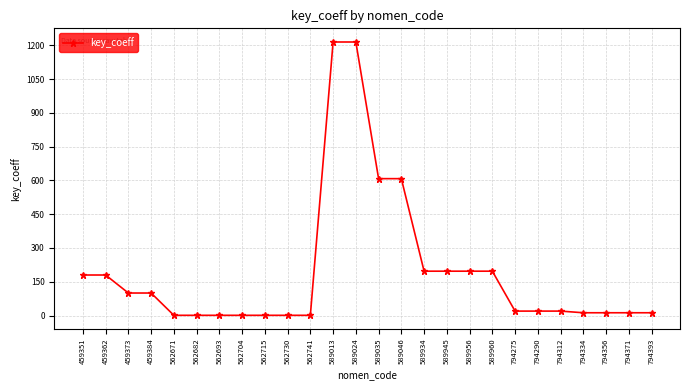

What is the average value?

196.5